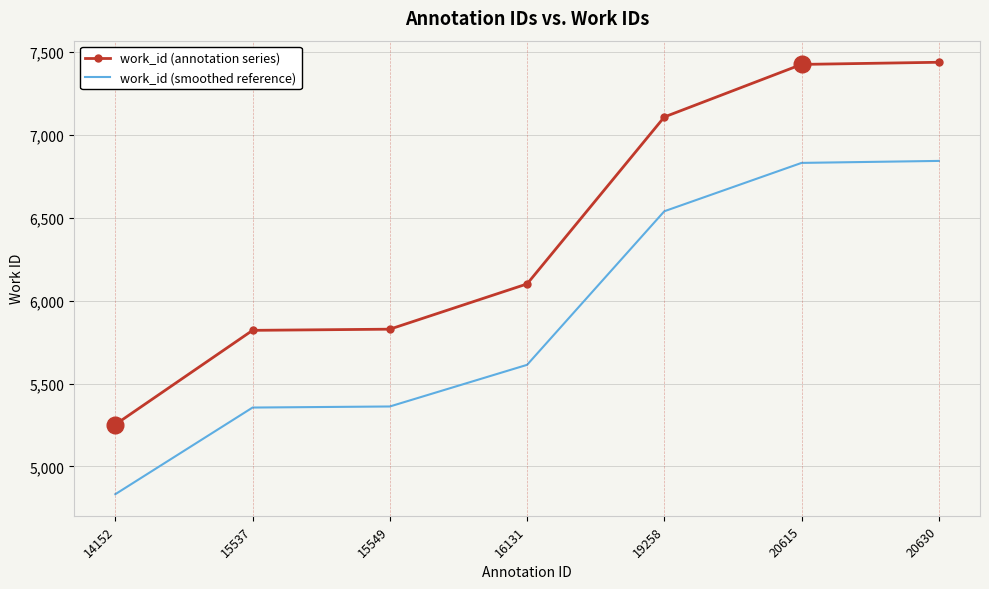

What is the sum of the work_id (smoothed reference) values at 15549 and 20615?

12192.8